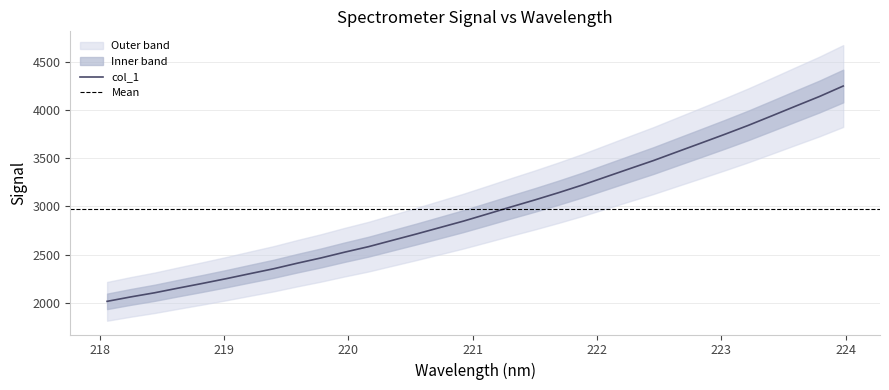

Reading right to left, transcribe all the data shown in this chart.

4251.6	4143.0	4043.2	3942.5	3842.9	3749.1	3658.1	3567.7	3476.8	3392.6	3307.5	3222.3	3143.0	3067.6	2995.1	2921.1	2847.9	2780.4	2712.8	2647.7	2582.2	2525.3	2465.1	2410.2	2352.2	2301.0	2249.0	2199.7	2152.0	2103.0	2060.2	2014.0